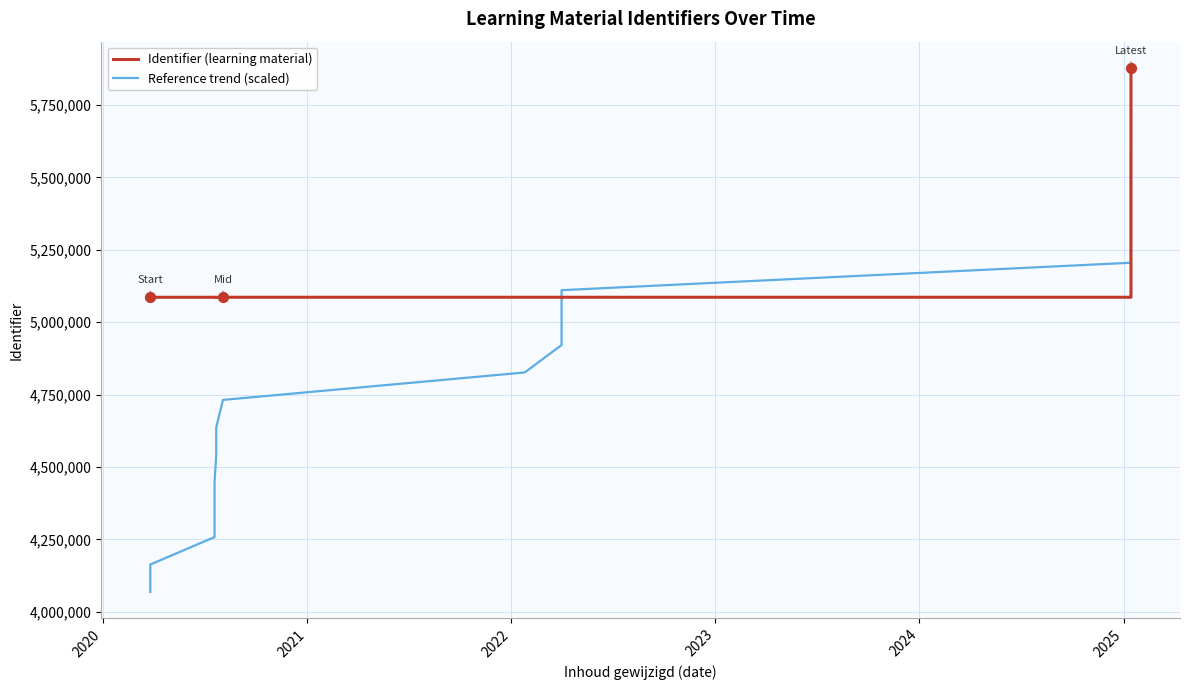

Which series contains the highest Y value?

Identifier (learning material)